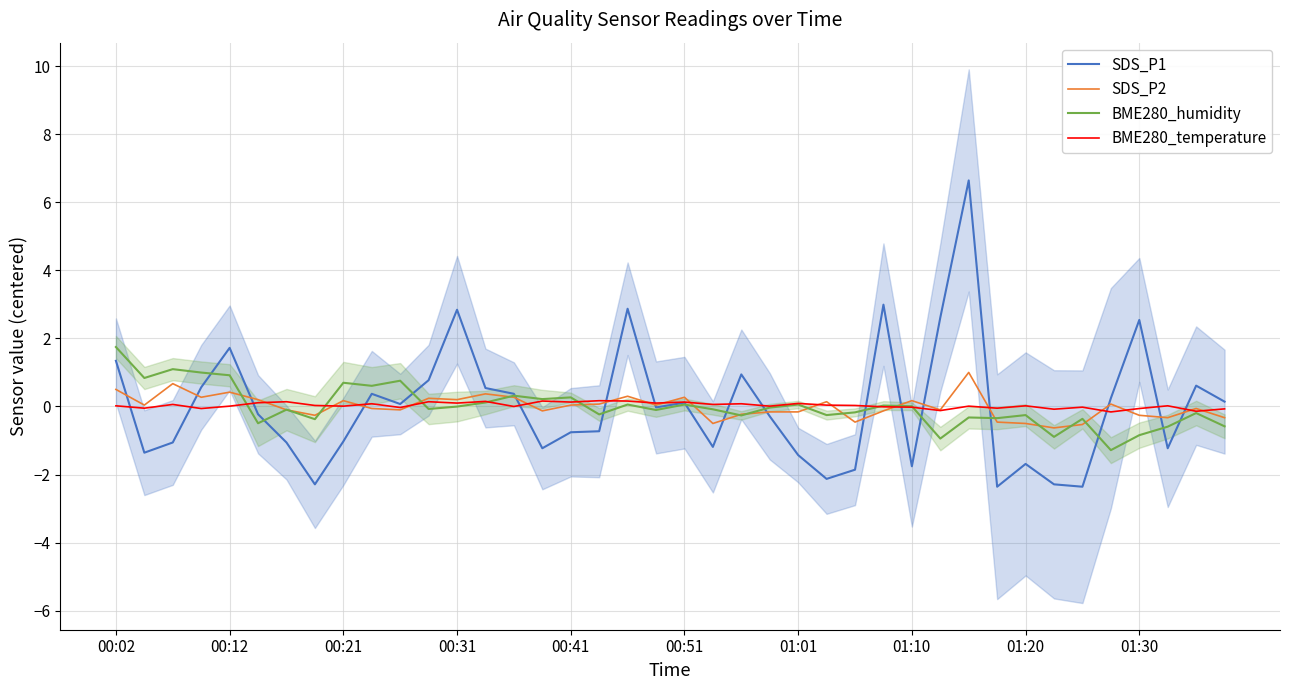

True or false: SDS_P1 has a value of -2.3 at 01:01.

False